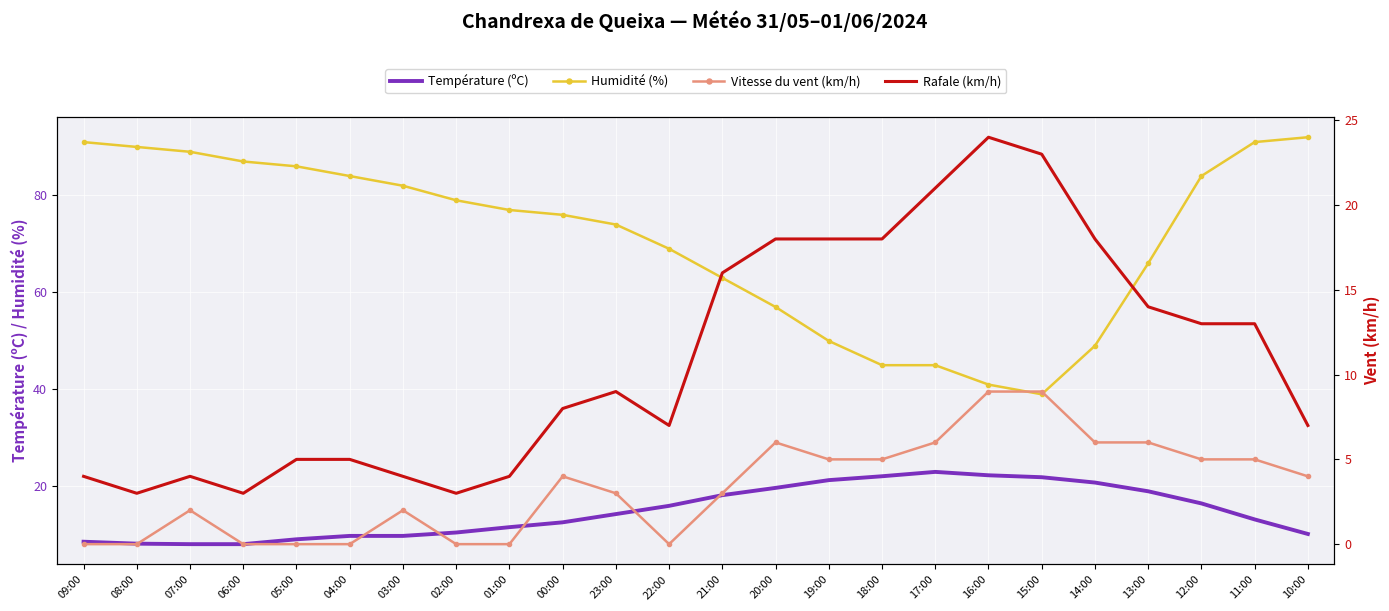

Between 22:00 and 14:00, which series saw the biggest shift?

Humidité (%)